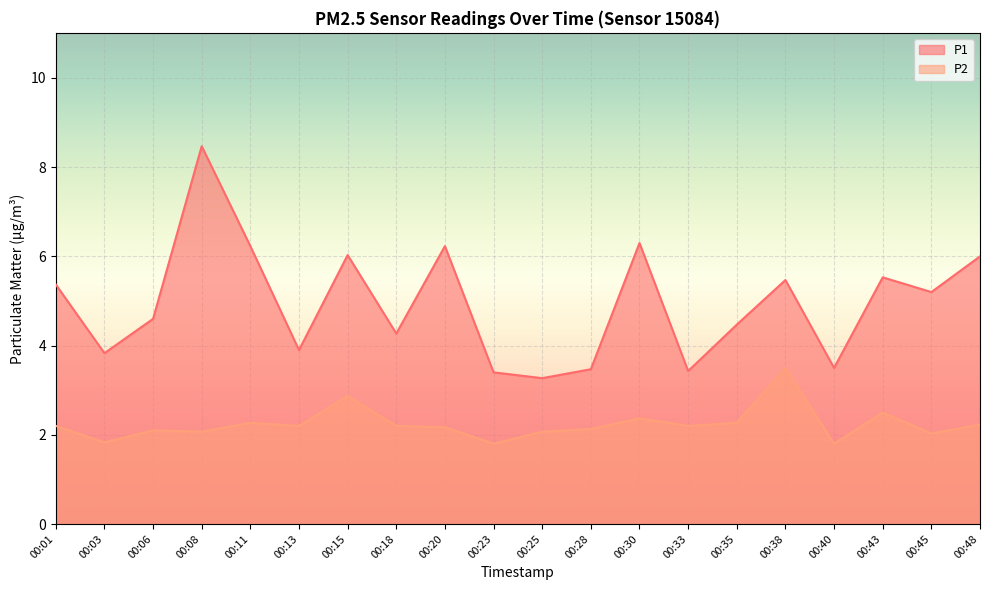

How many interior local valleys does the P2 series have?

7